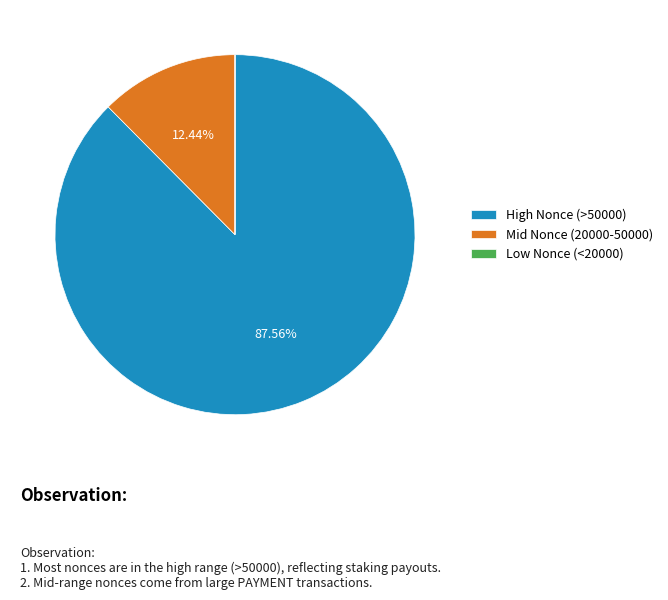

Approximately how many times larger is the value at High Nonce (>50000) compared to Mid Nonce (20000-50000)?

7.0